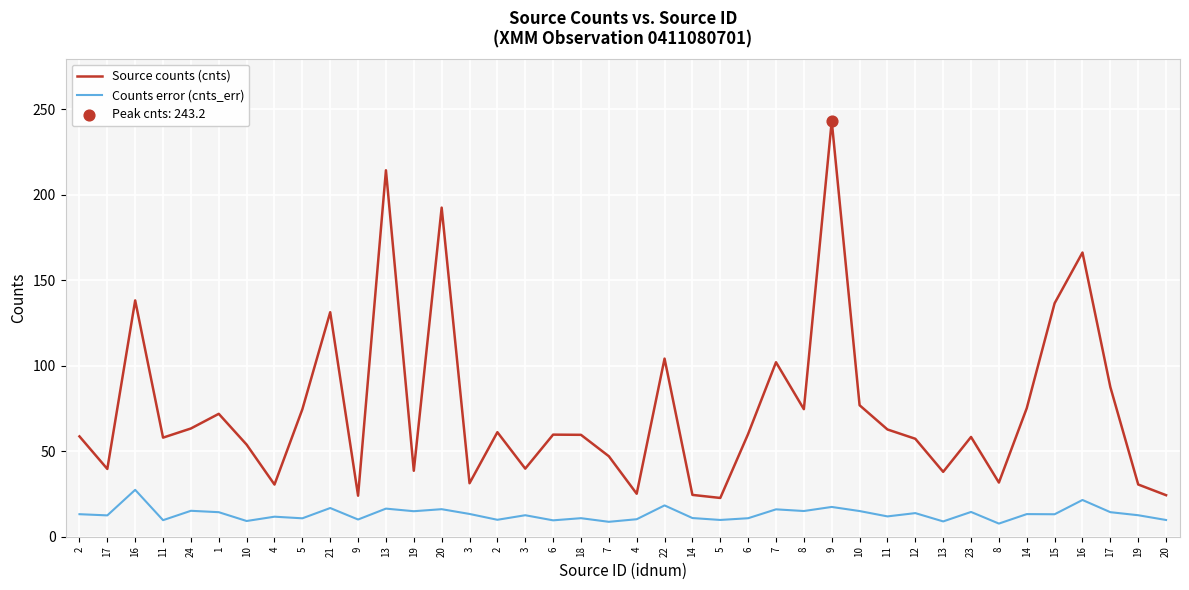

Is the value of Counts error (cnts_err) at 4 greater than the value of Source counts (cnts) at 19?

No